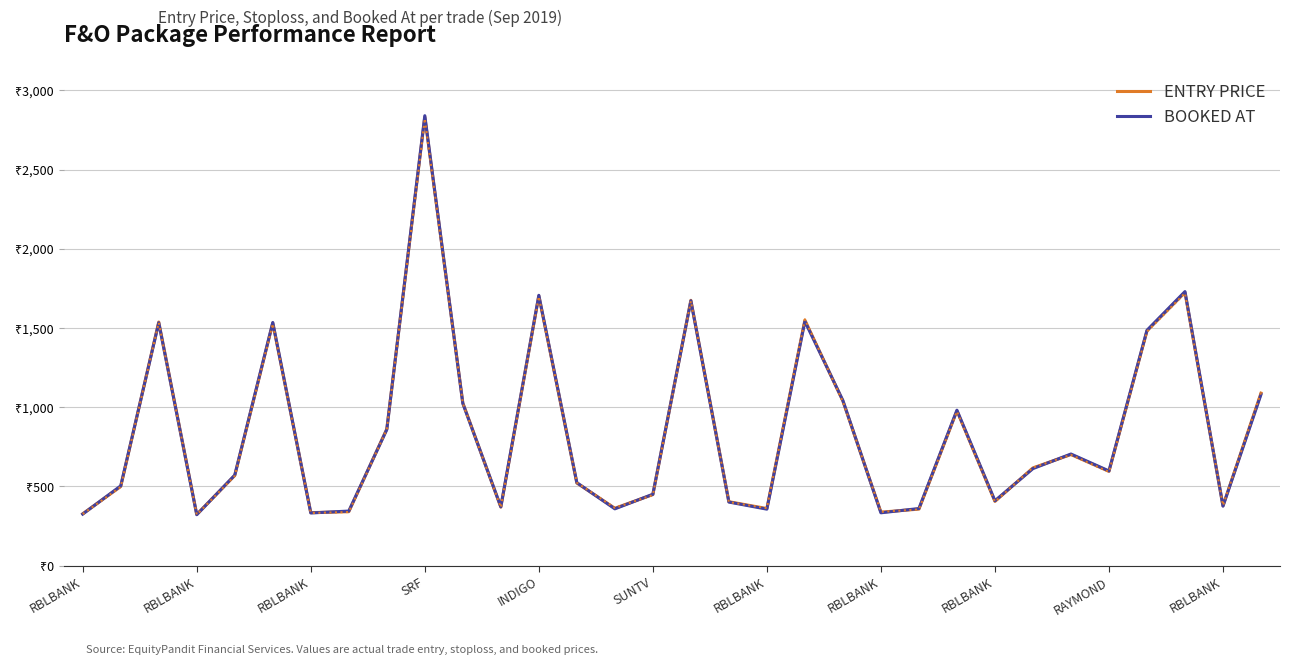

What is the difference between the highest and lowest values at 16?

3.0